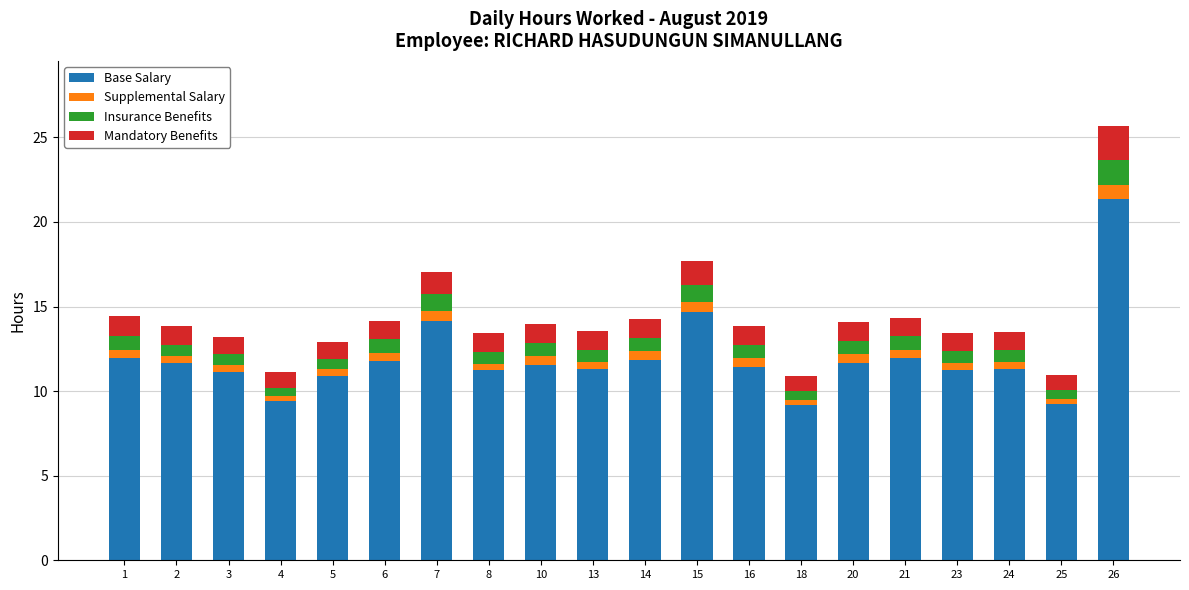

Does the chart contain any negative values?

No